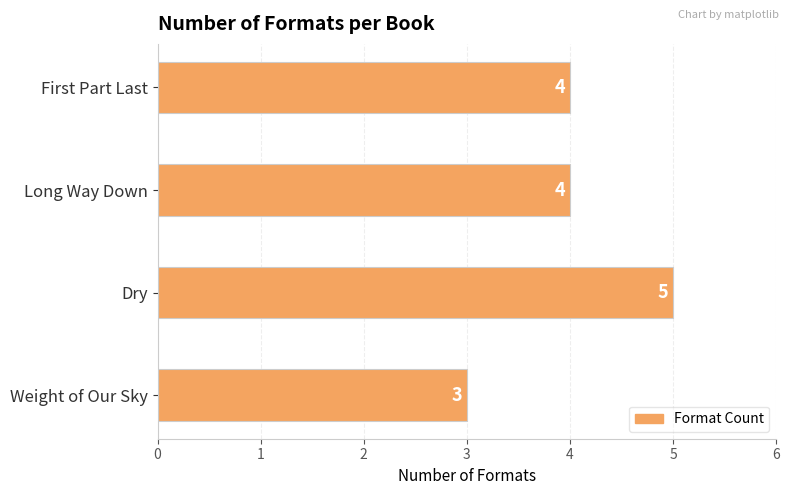

How many bars are there in total?

4